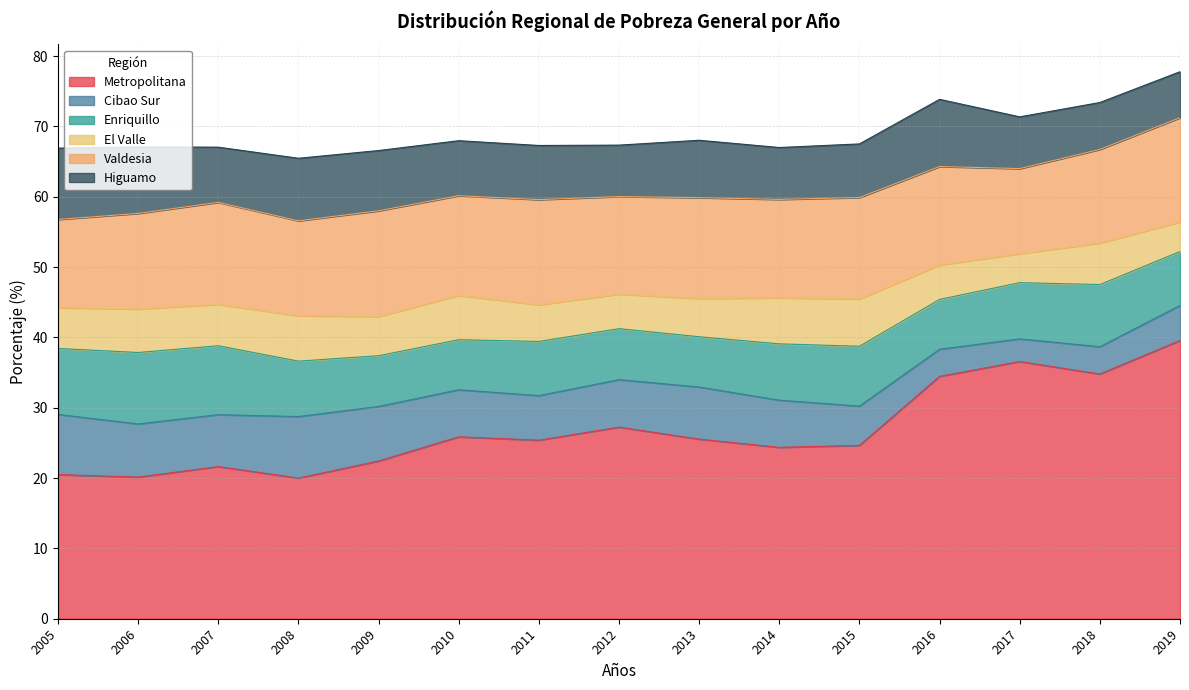

True or false: Enriquillo and El Valle cross at least once.

False